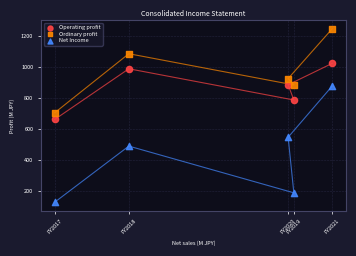

Which series reaches the maximum Y coordinate?

Ordinary profit